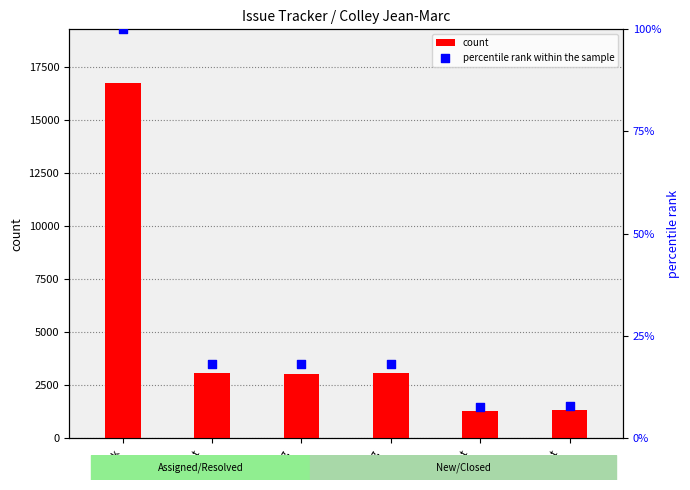

Which series contains the highest Y value?

count